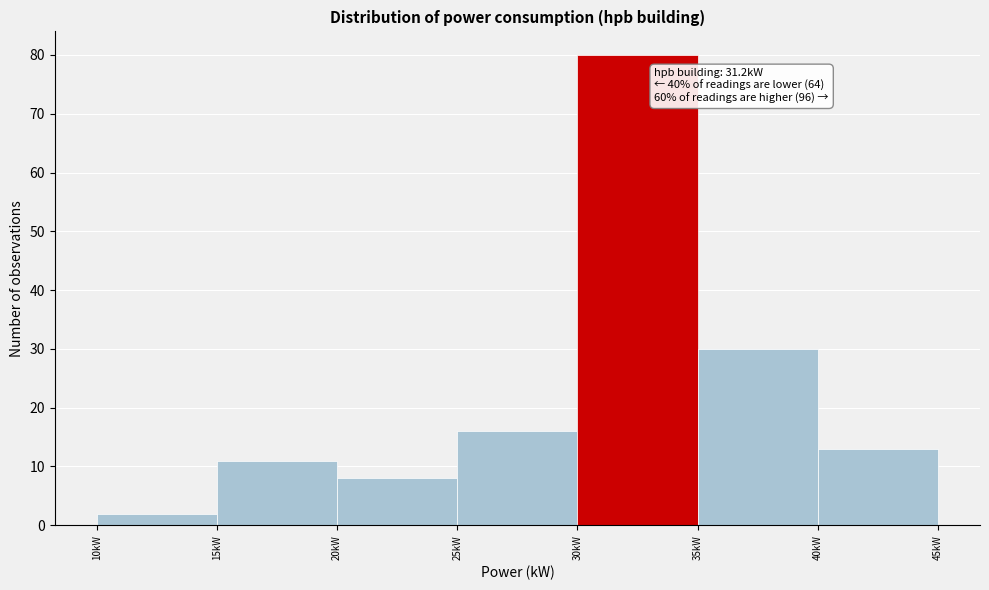

Over which range of the x-axis is the bar tallest?

30 to 35